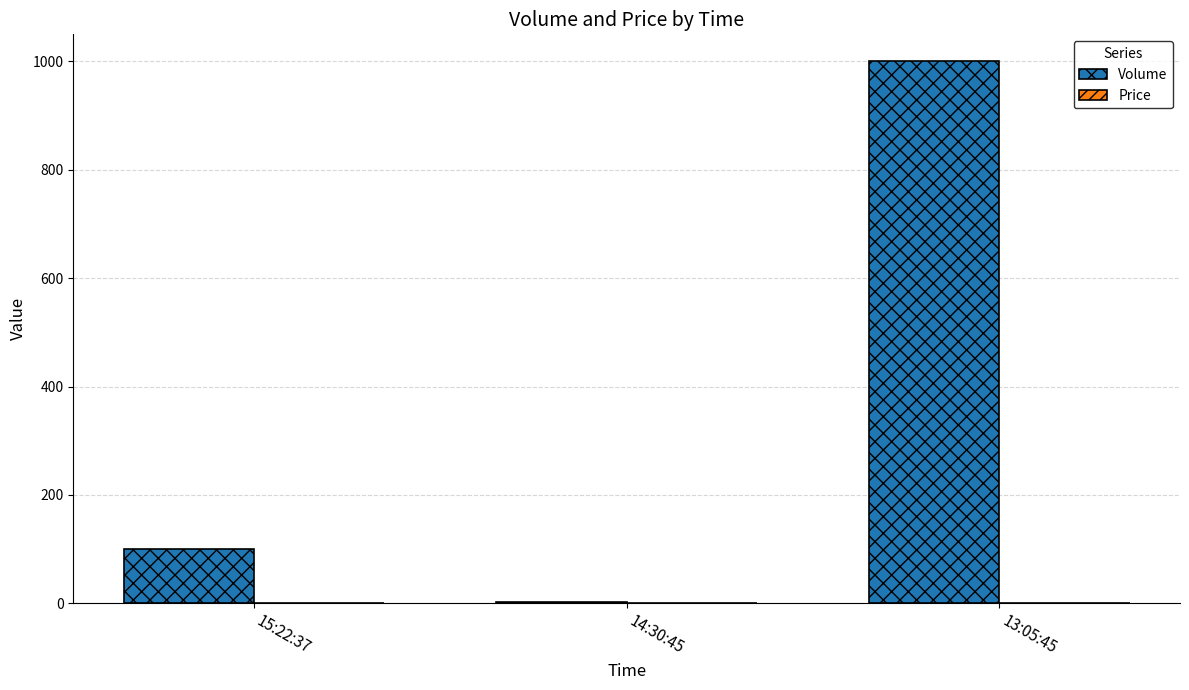

What is the highest value of the Volume series?

1000.0